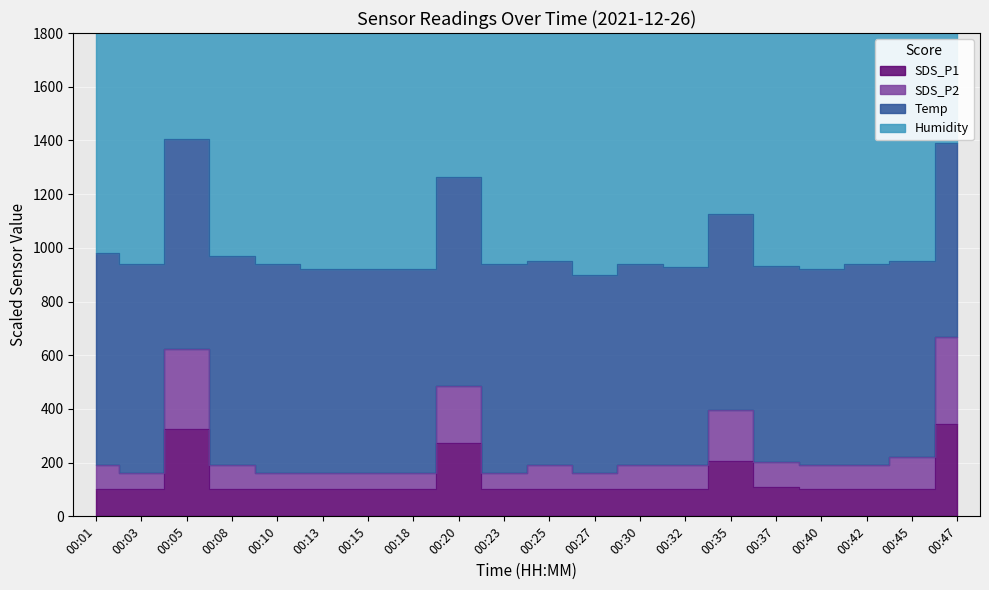

True or false: SDS_P1 has more than 1 points higher than both neighbors.

True